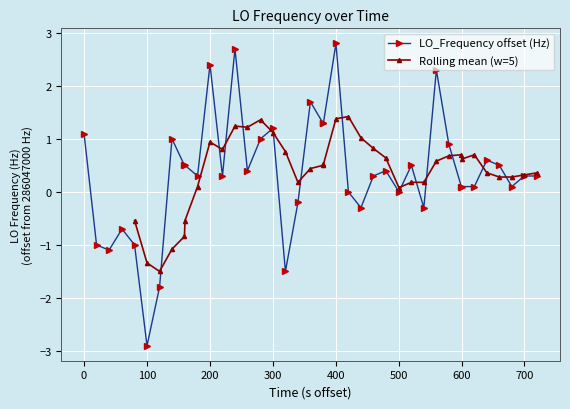

What is the maximum value for LO_Frequency offset (Hz)?

2.8